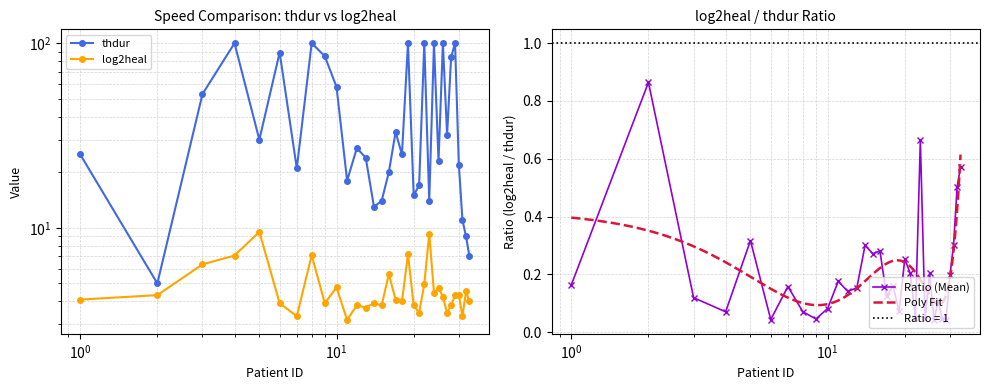

At how many categories does at least one series exceed 71?

10